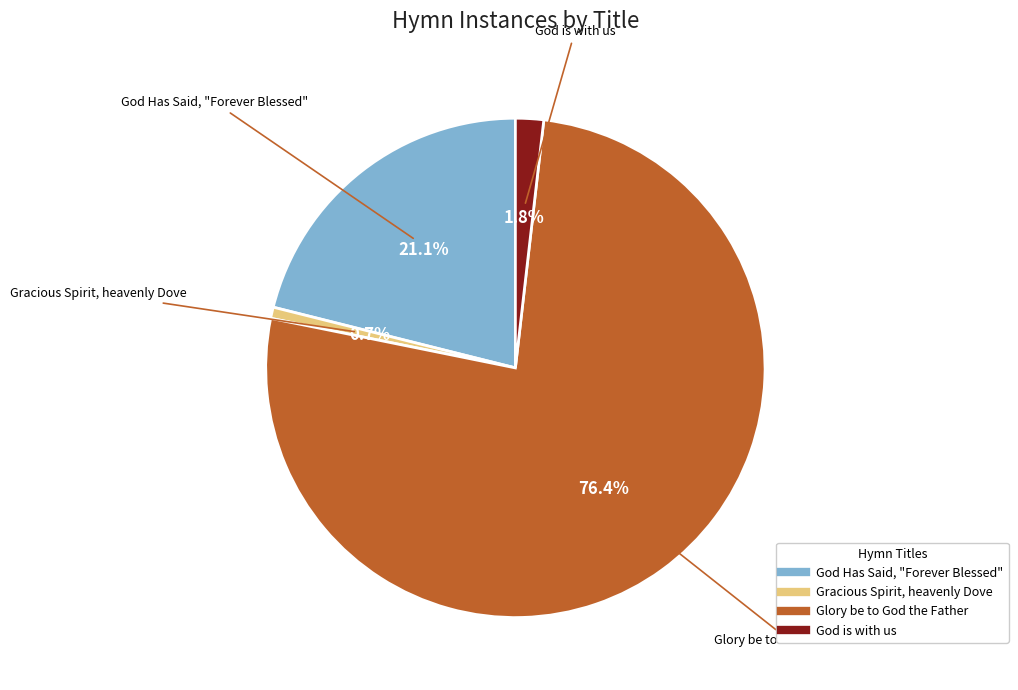

How many segments does this pie chart have?

4